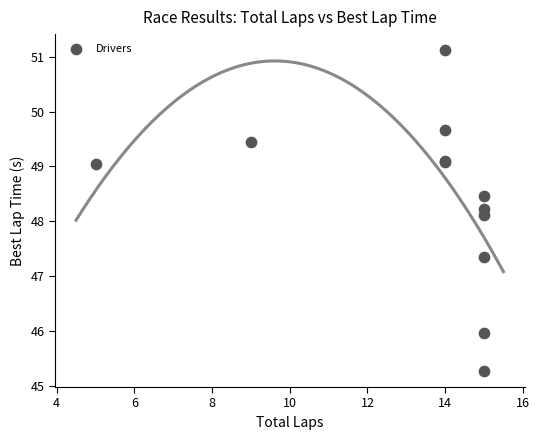

What Y value in the scatter plot is closest to 48?

48.1